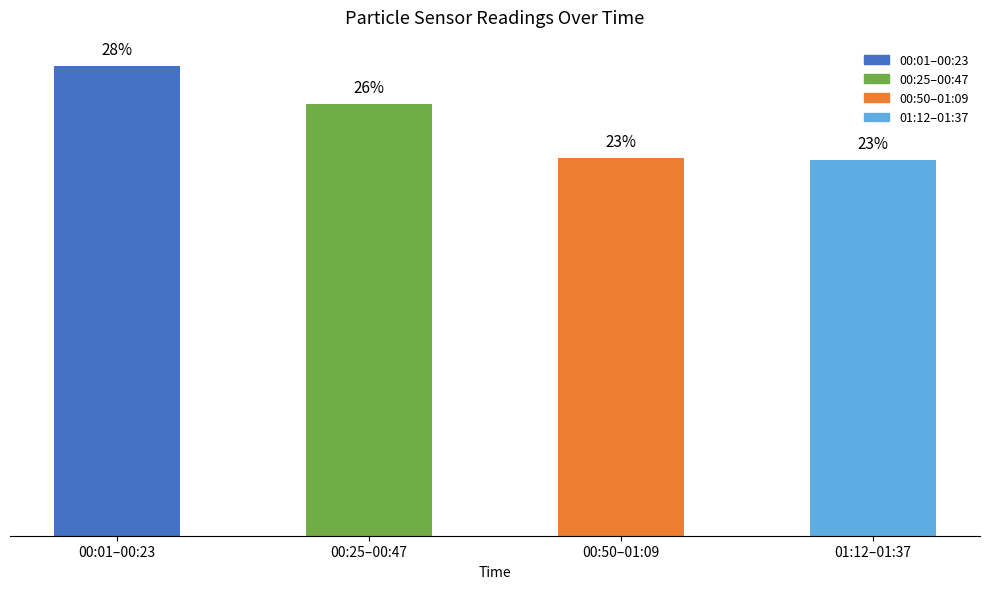

Reading left to right, transcribe all the data shown in this chart.

00:01–00:23=28.4	00:25–00:47=26.1	00:50–01:09=22.8	01:12–01:37=22.7